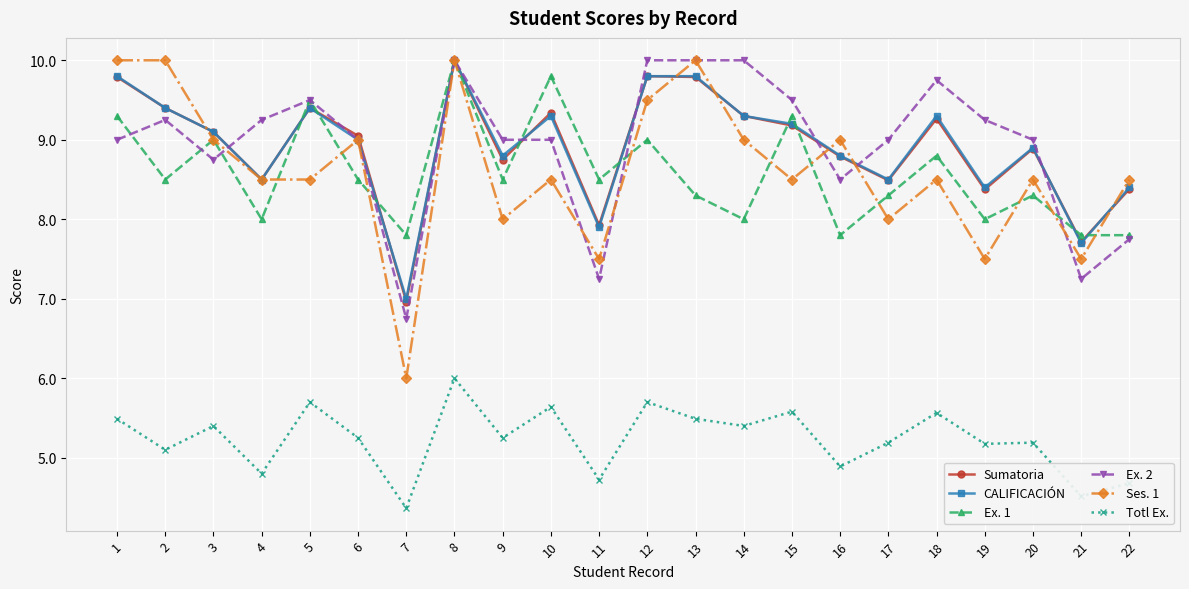

At which category is the sum across all series the highest?

8